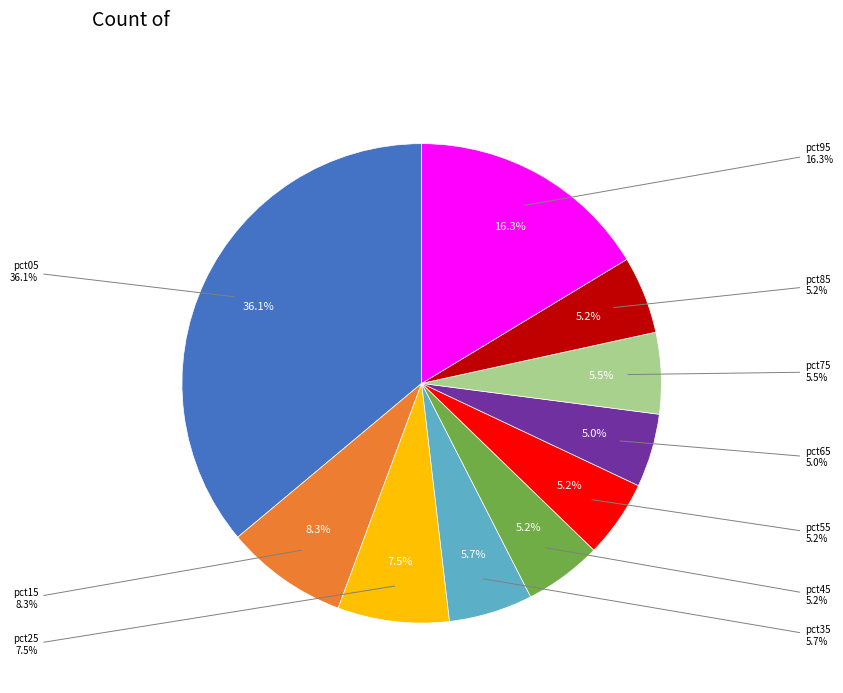

What portion of the pie excludes pct35?

94.3%